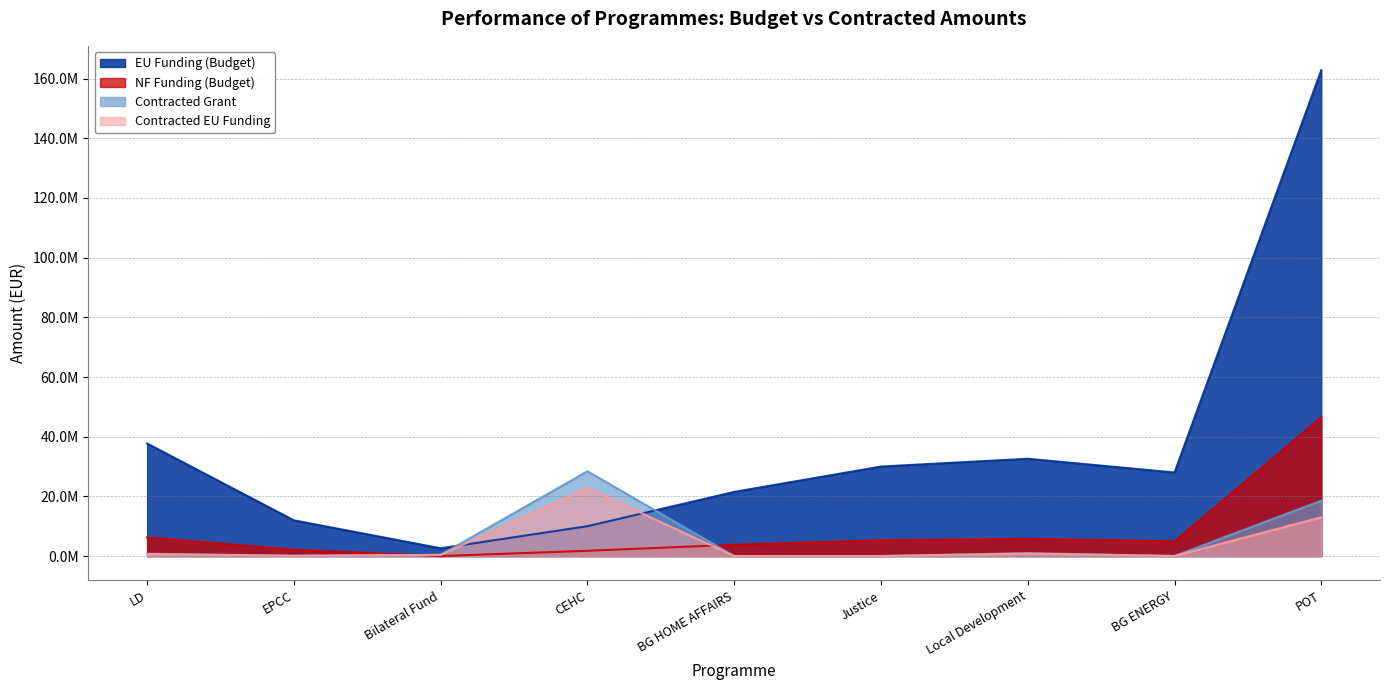

Is it true that Contracted EU Funding equals 90287.8 at EPCC?

True